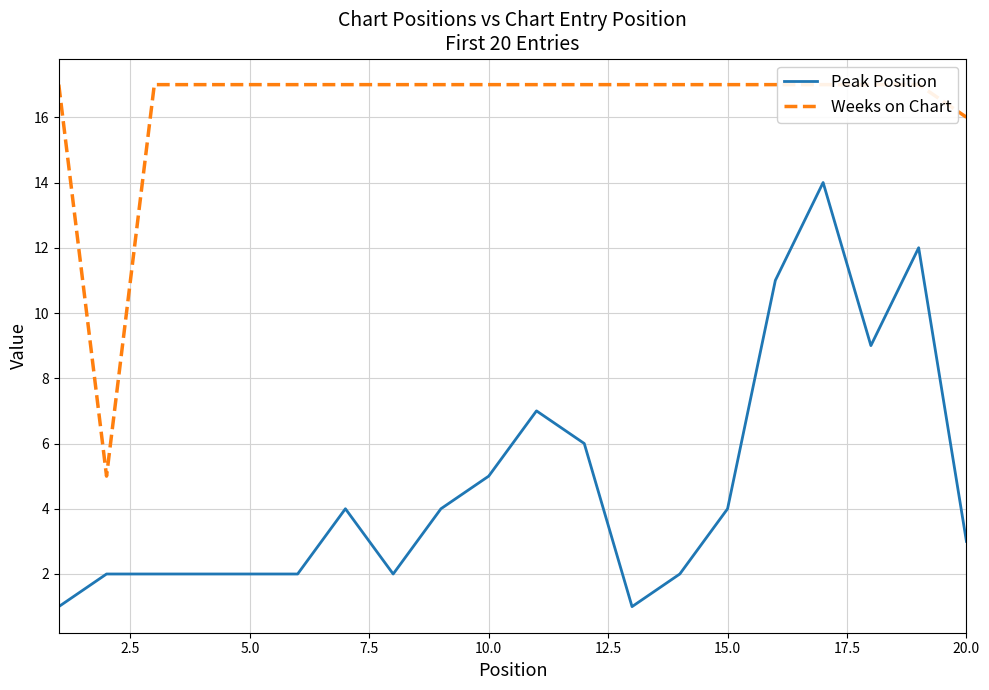

At how many categories does at least one series exceed 7?

19